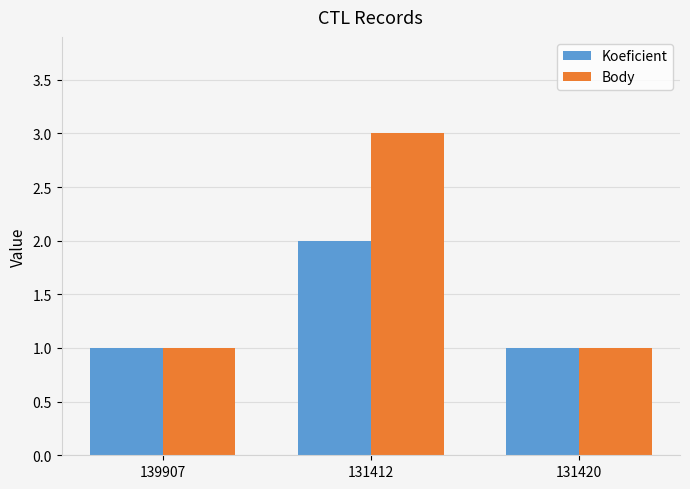

Are the bars horizontal?

No